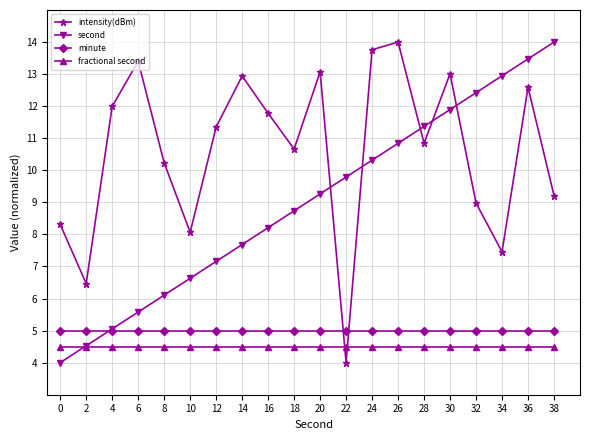

Does the chart have visible grid lines?

Yes